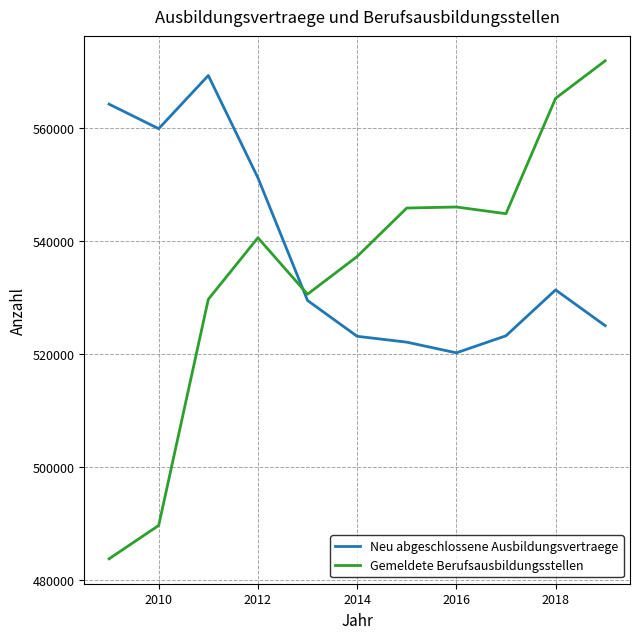

How many times do Neu abgeschlossene Ausbildungsvertraege and Gemeldete Berufsausbildungsstellen cross each other?

1